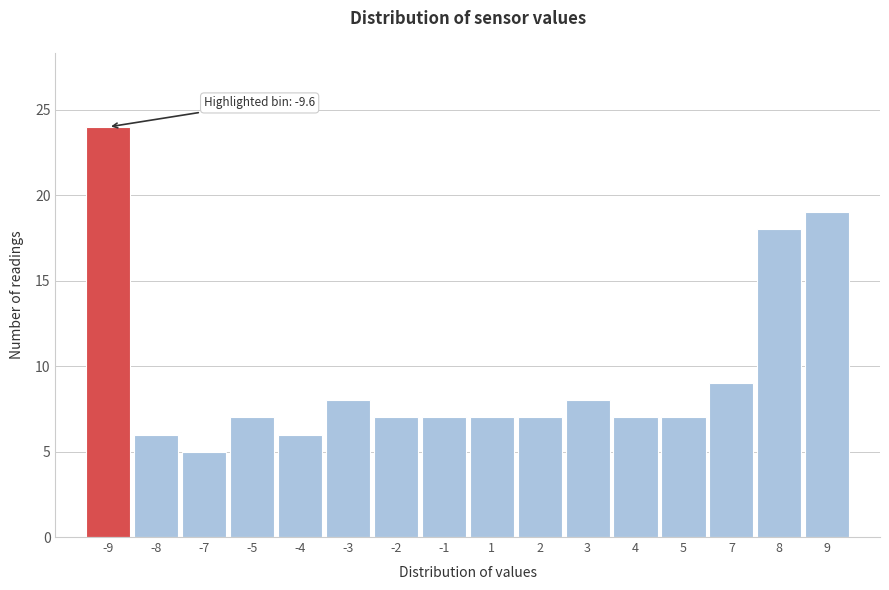

Reading left to right, extract all data points from this chart.

-9=24	-8=6	-7=5	-5=7	-4=6	-3=8	-2=7	-1=7	1=7	2=7	3=8	4=7	5=7	7=9	8=18	9=19